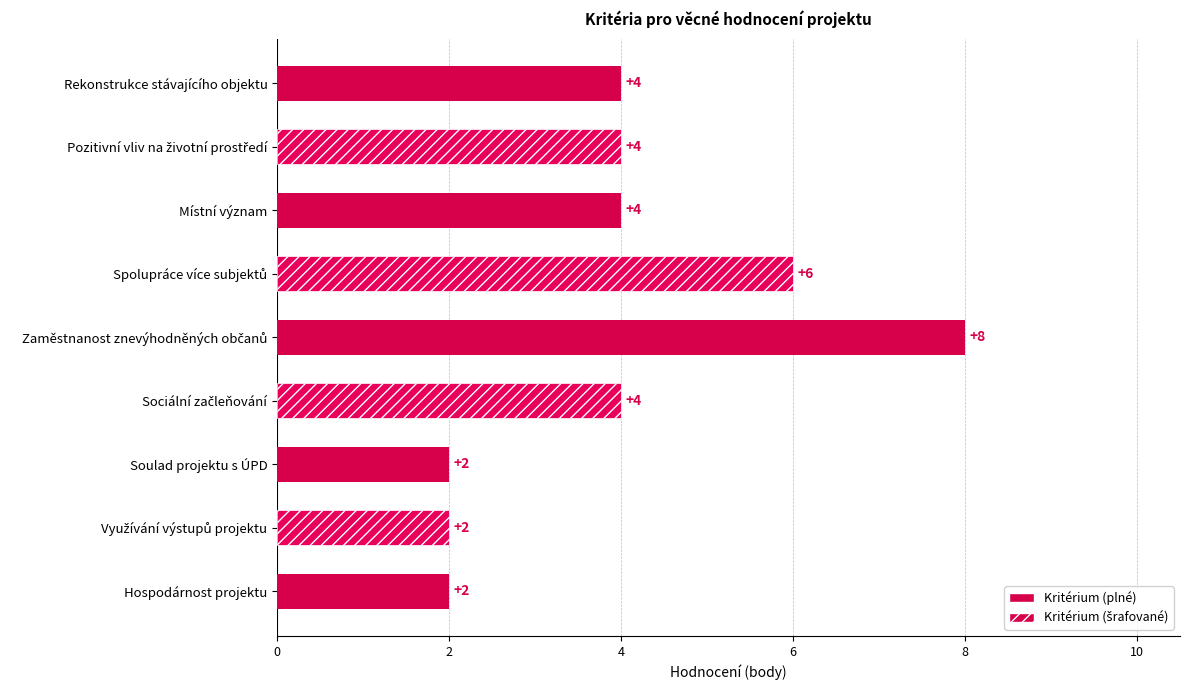

What is the sum of all values?

36